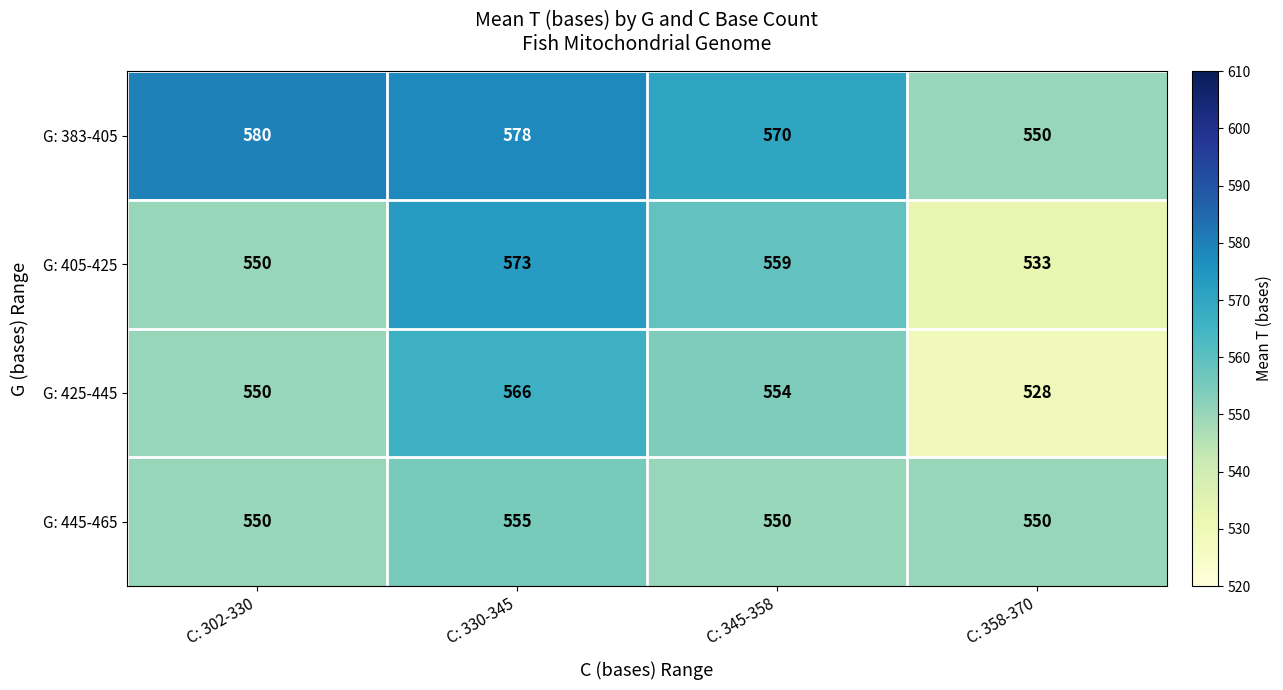

What is the sum of the G: 405-425 values at C: 302-330 and C: 358-370?

1083